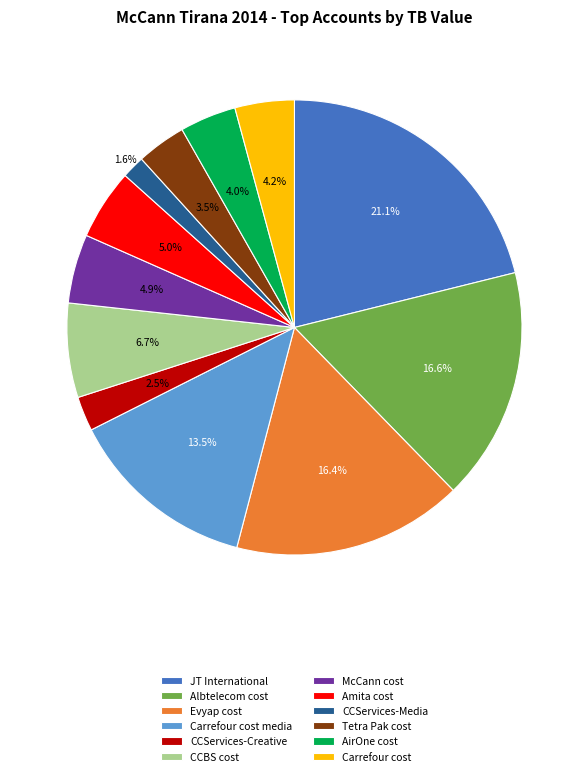

How many slices are in this pie chart?

12